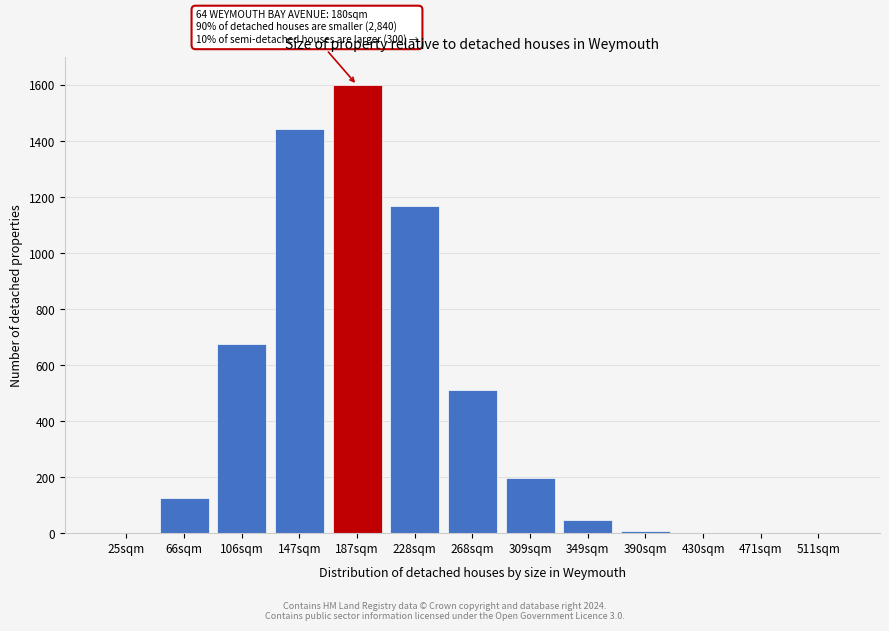

At which category does the chart reach its peak across all series?

187sqm